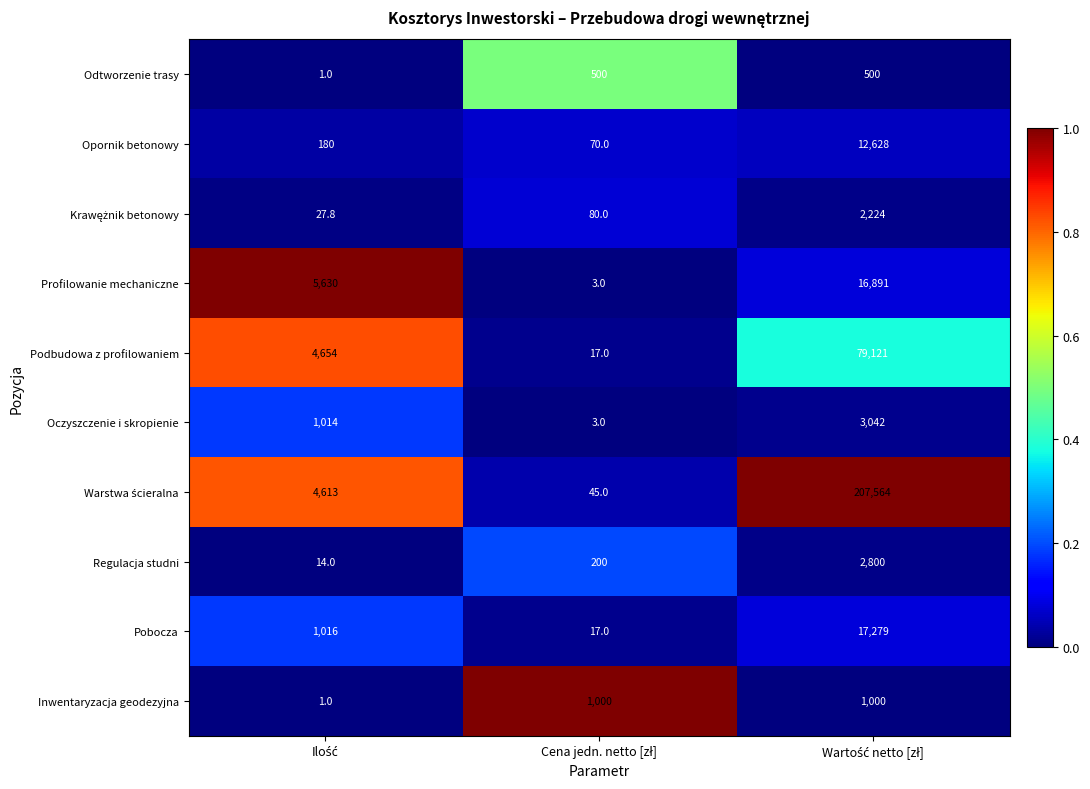

What is the minimum value shown in the chart?

1.0